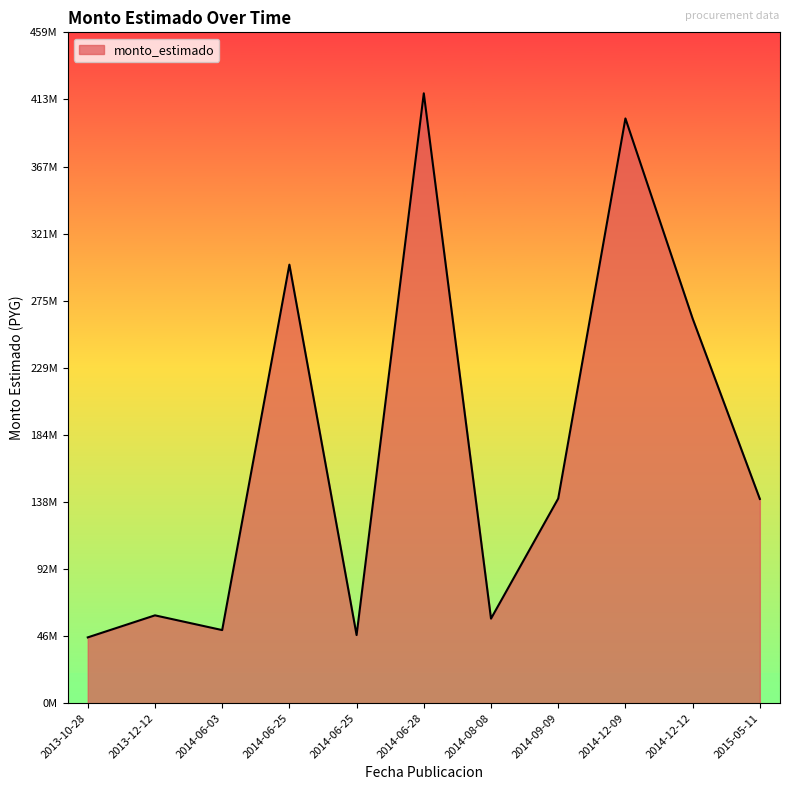

At which category does the chart reach its minimum across all series?

2013-10-28